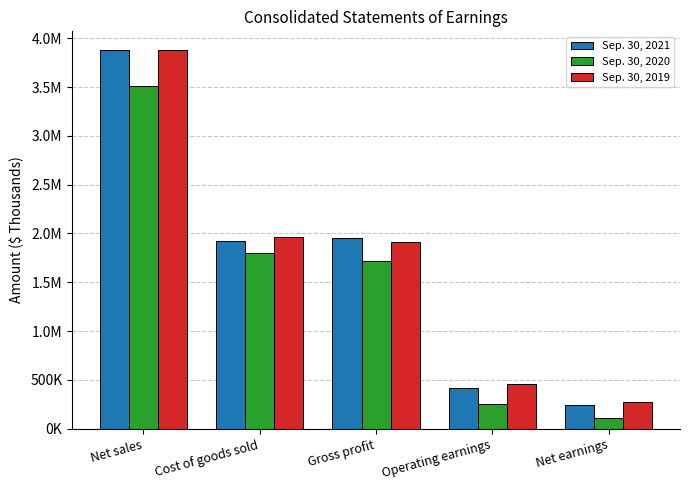

What is the label of the 2nd bar from the left?

Cost of goods sold